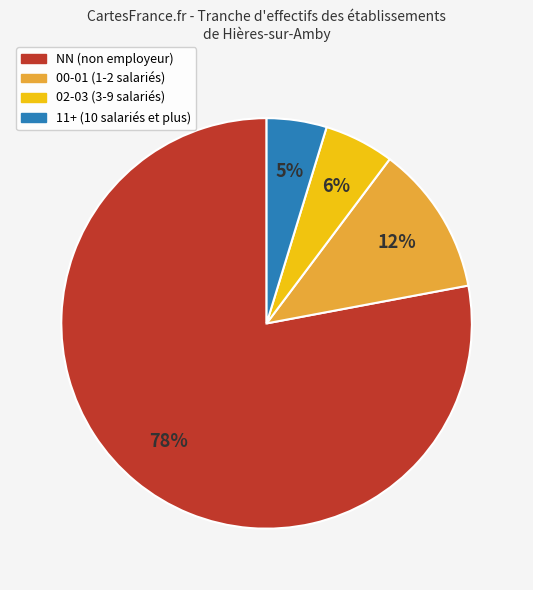

Is there a majority slice in this chart?

Yes